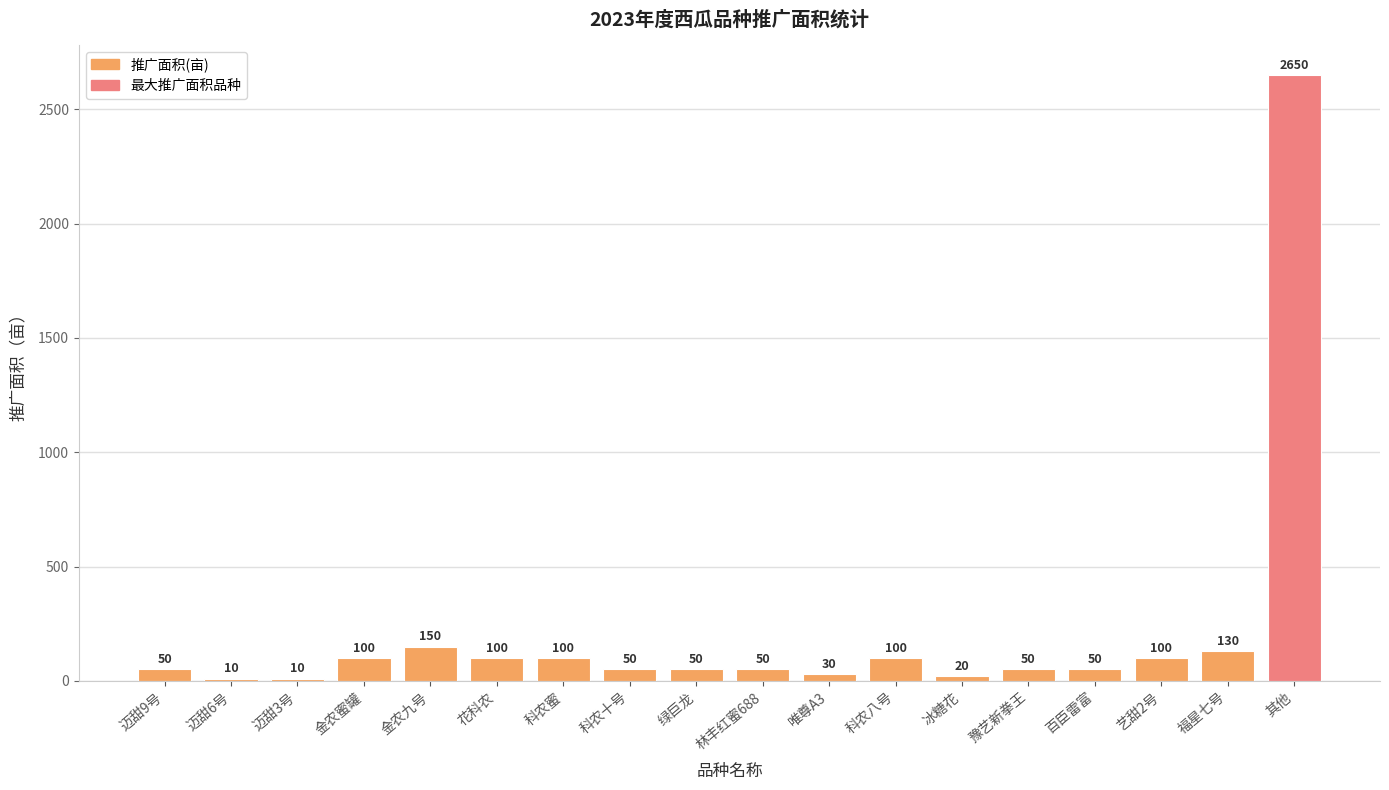

What is the sum of the values at 花科农 and 其他?

2750